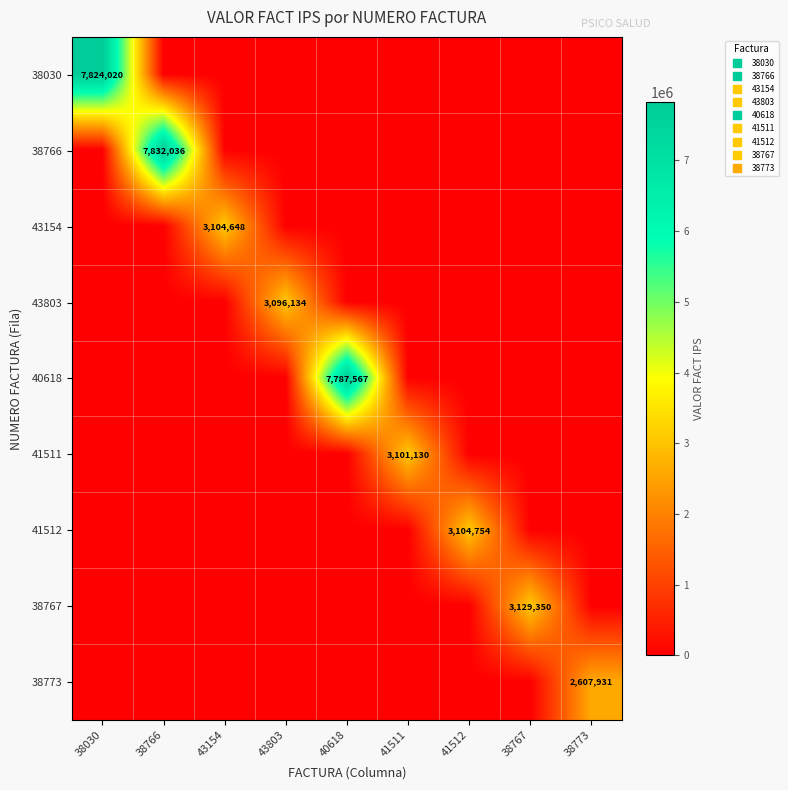

At which category is the sum across all series the highest?

38766